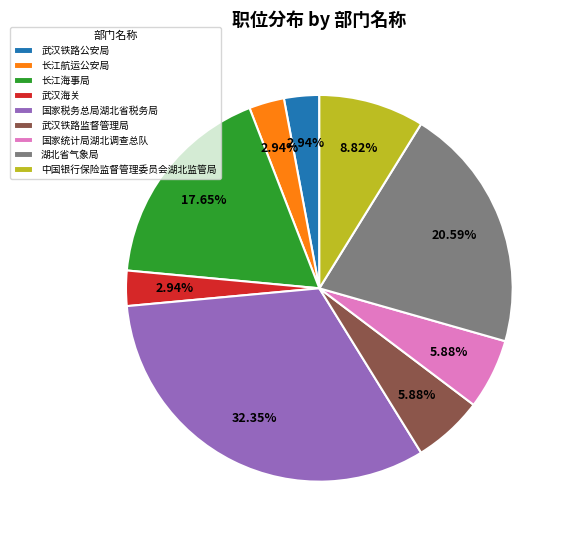

What is the total percentage of 国家税务总局湖北省税务局 and 武汉铁路监督管理局?

38.2%